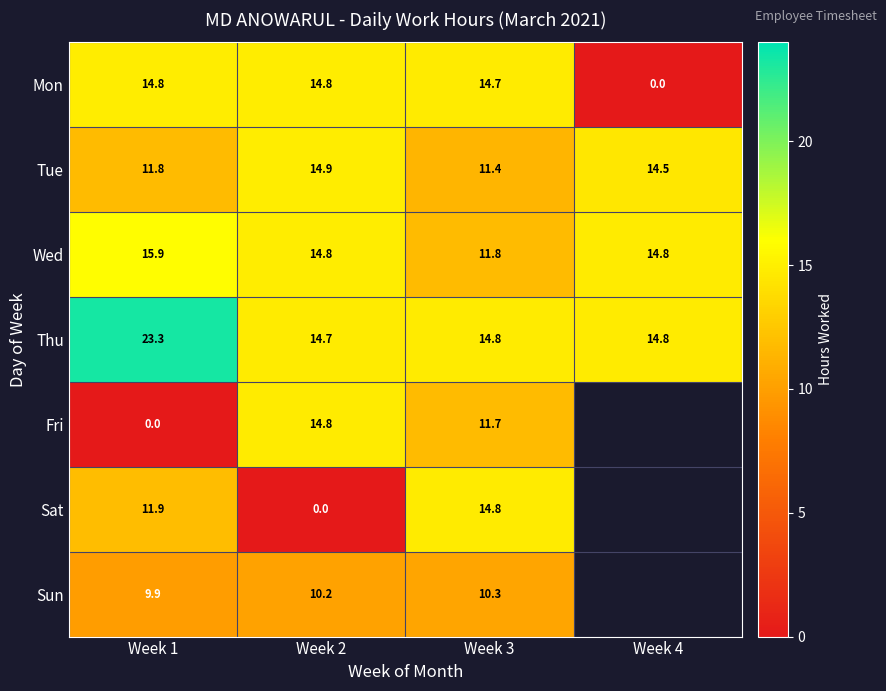

The Thu series shows 14.8 at Week 3. True or false?

True